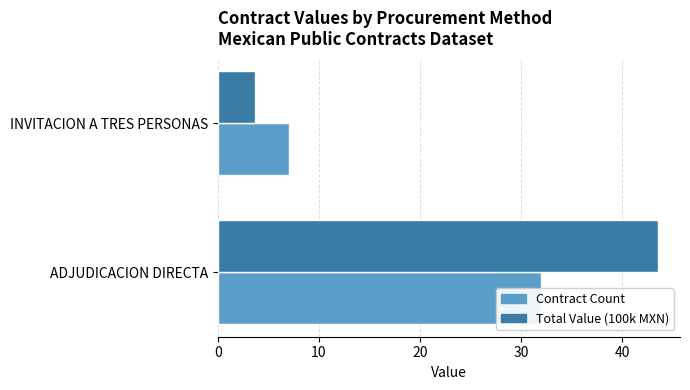

What is the difference between the maximum and minimum values in the Contract Count series?

25.0